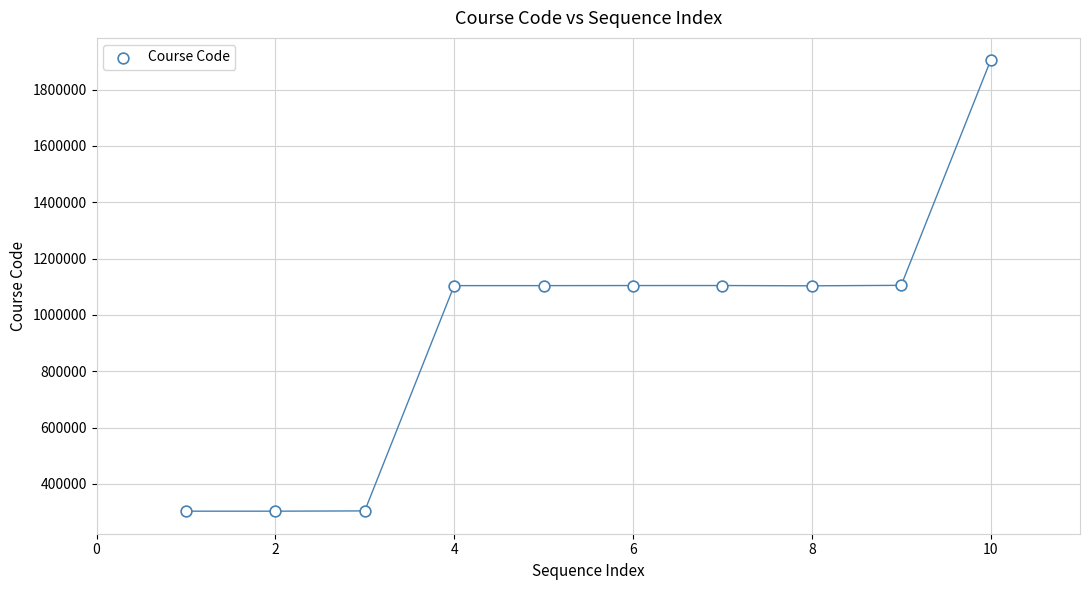

What is the average Y value?

943935